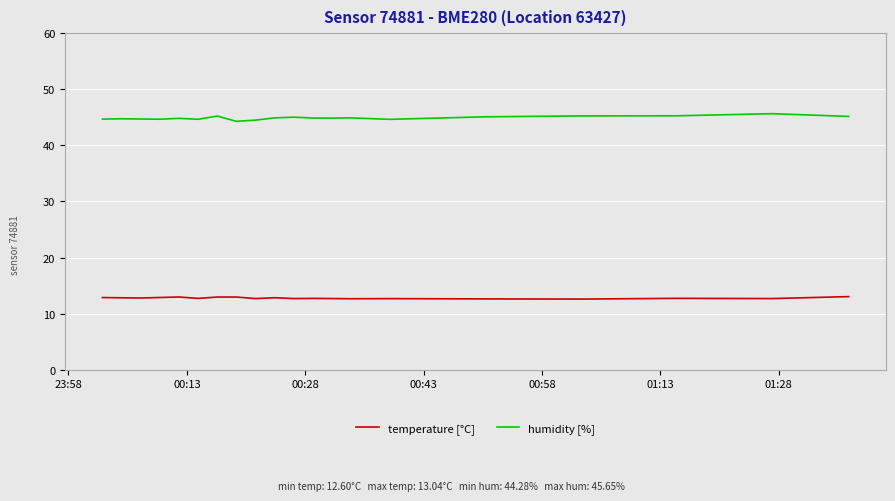

How many categories are shown in the chart?

20